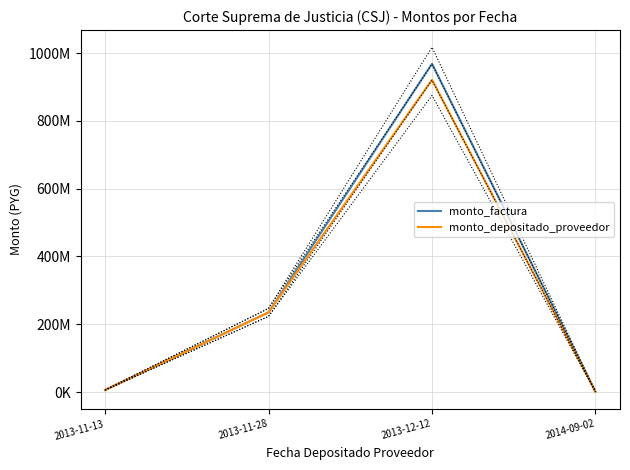

Which series has the largest total across all categories?

monto_factura